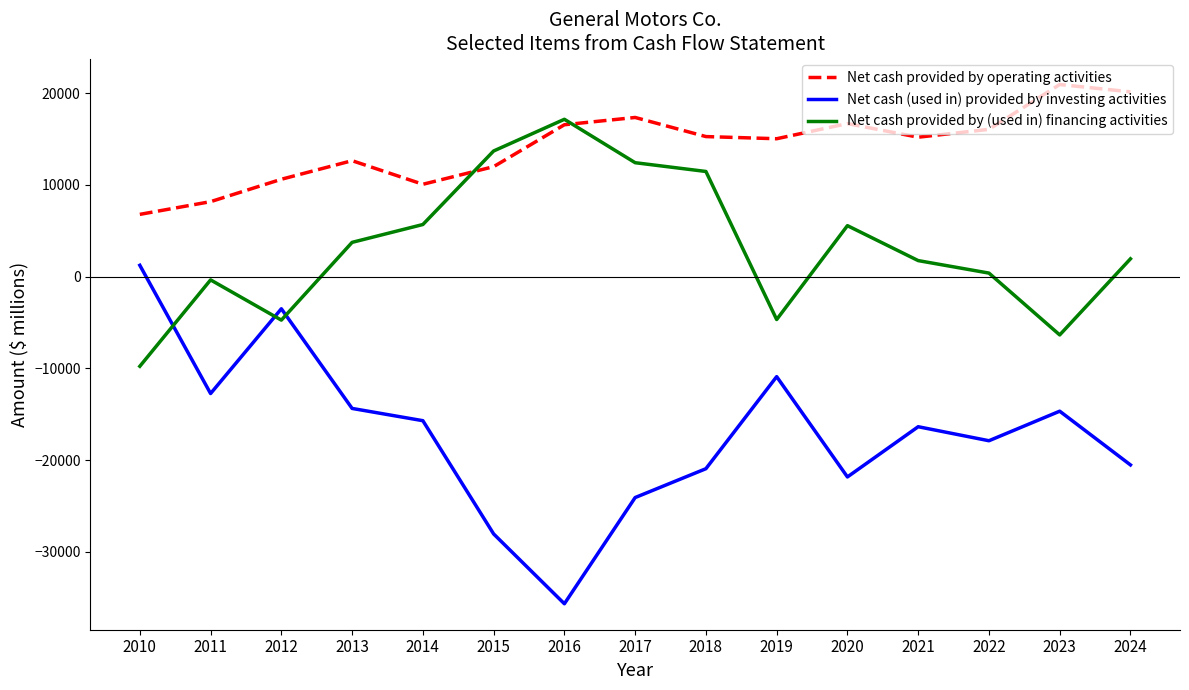

How many lines are shown in the chart?

3